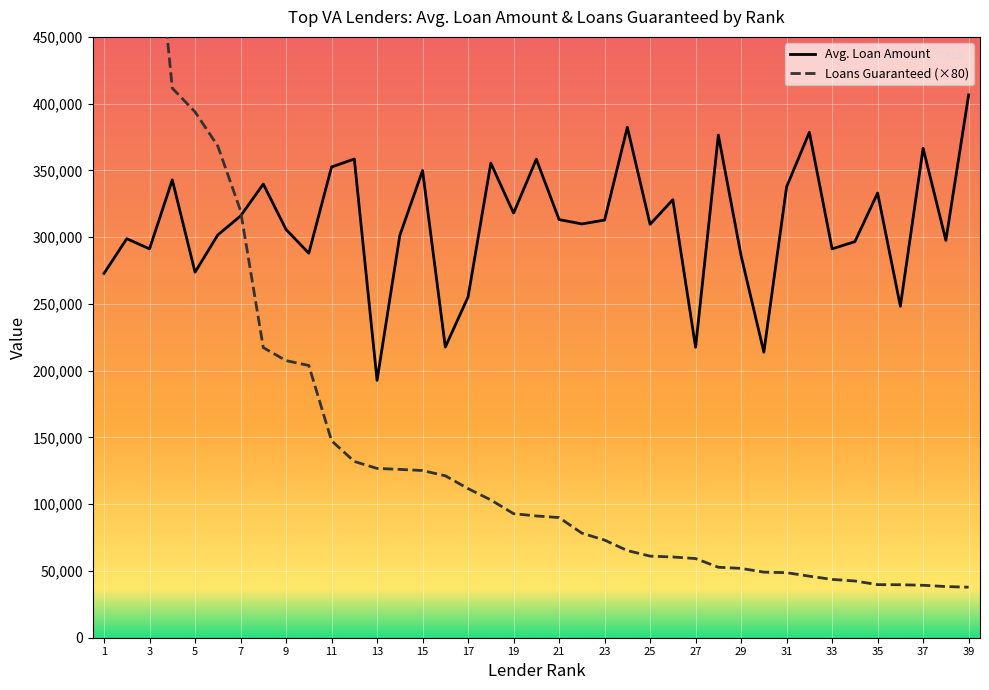

What is the total value across all series at 1?

1390872